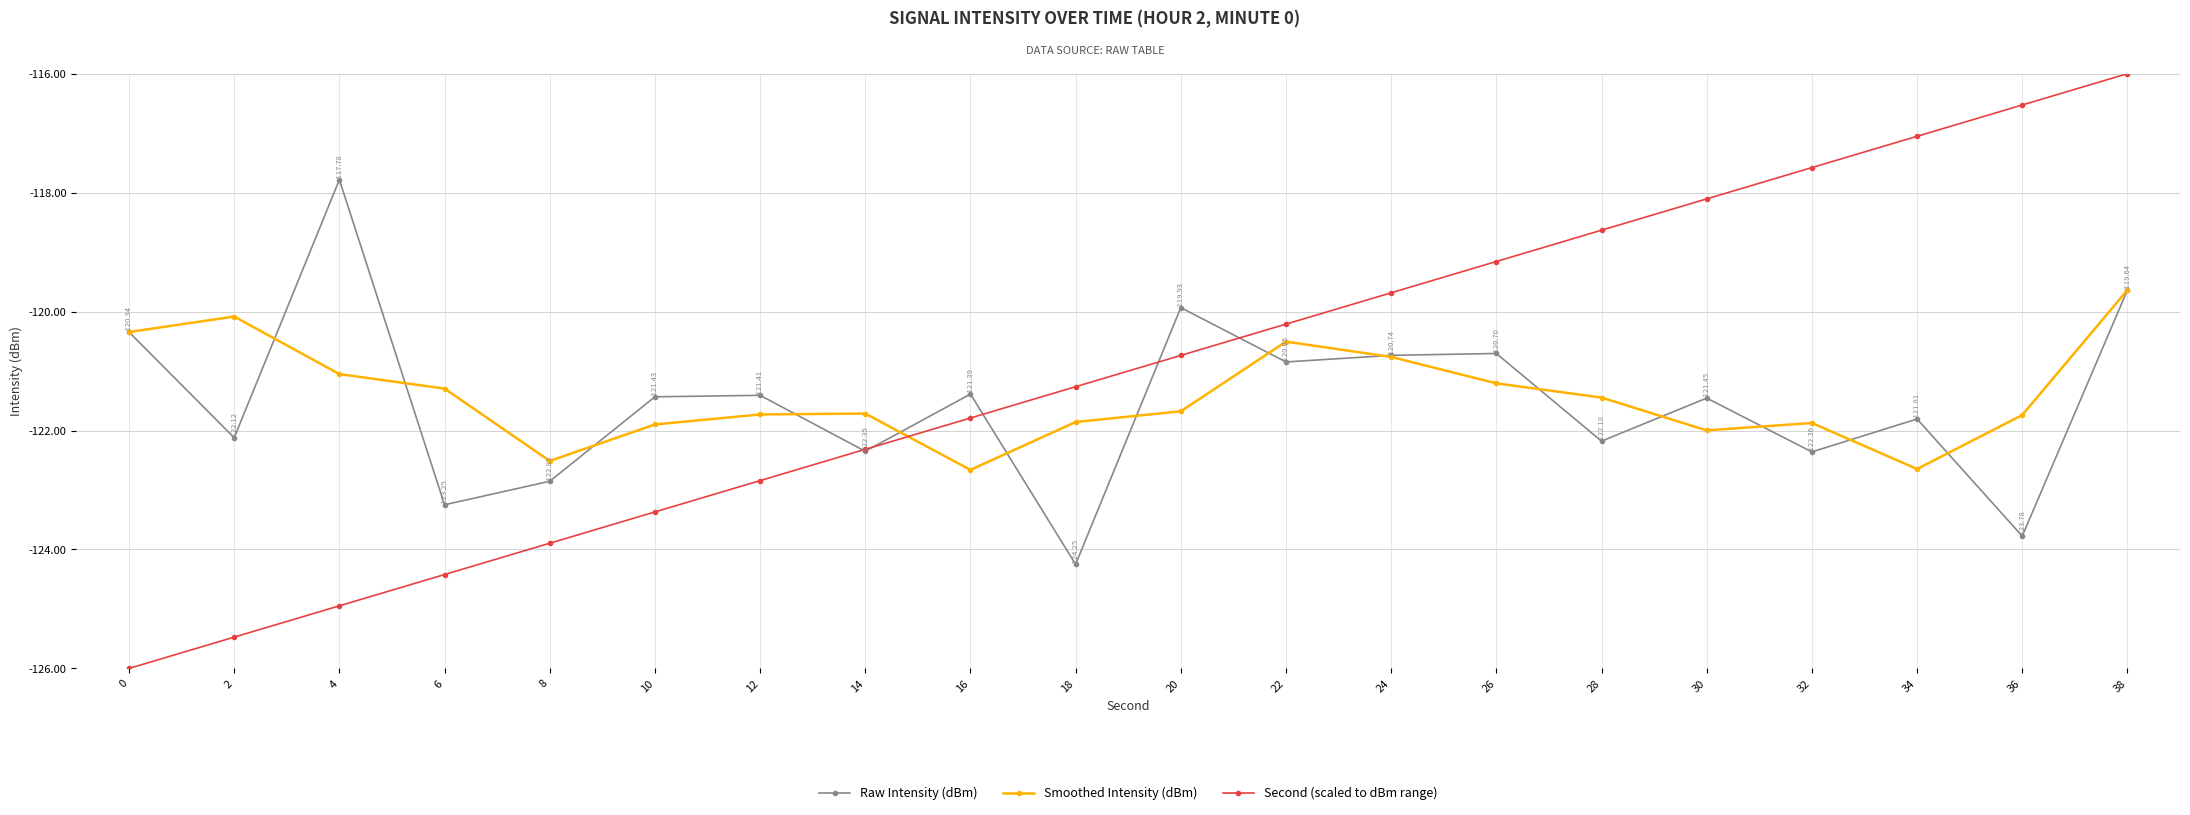

Which series has the widest spread of values?

Second (scaled to dBm range)